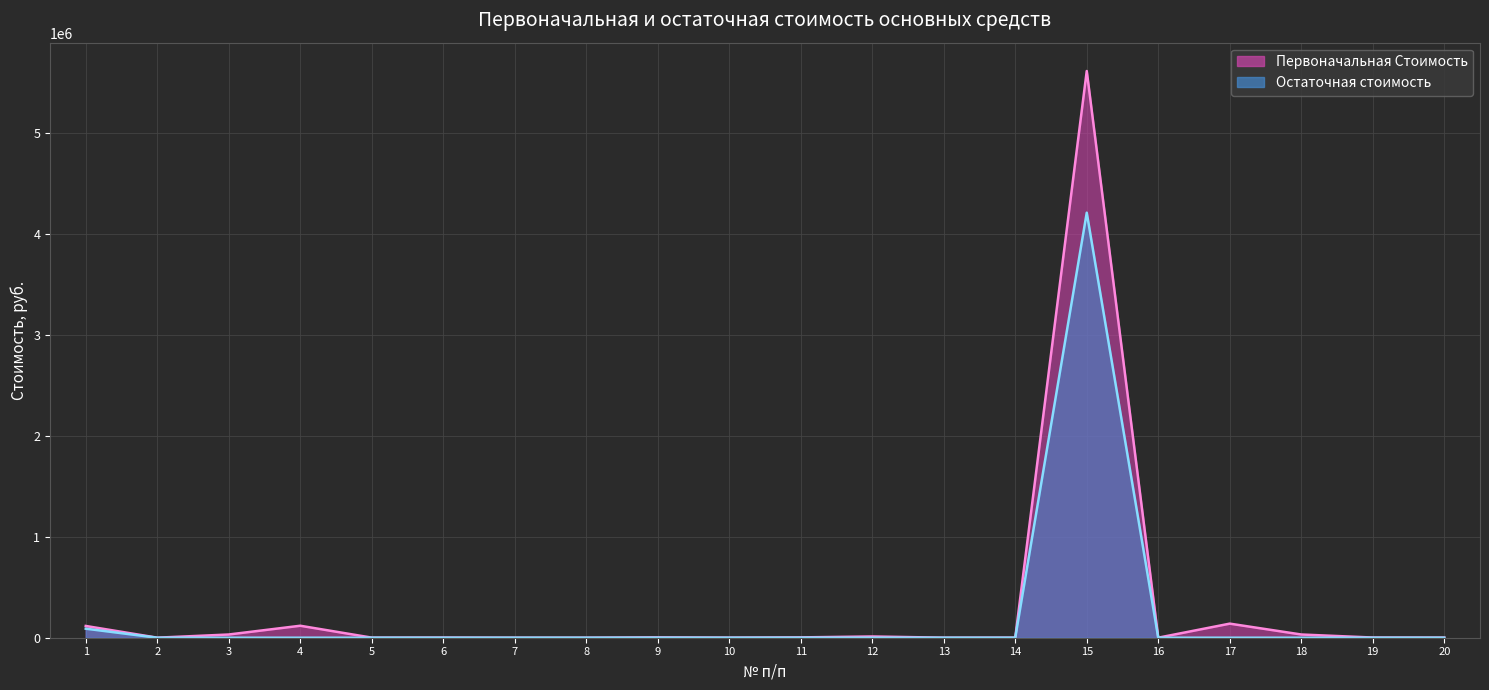

What are all the series names shown in the legend?

Первоначальная Стоимость, Остаточная стоимость